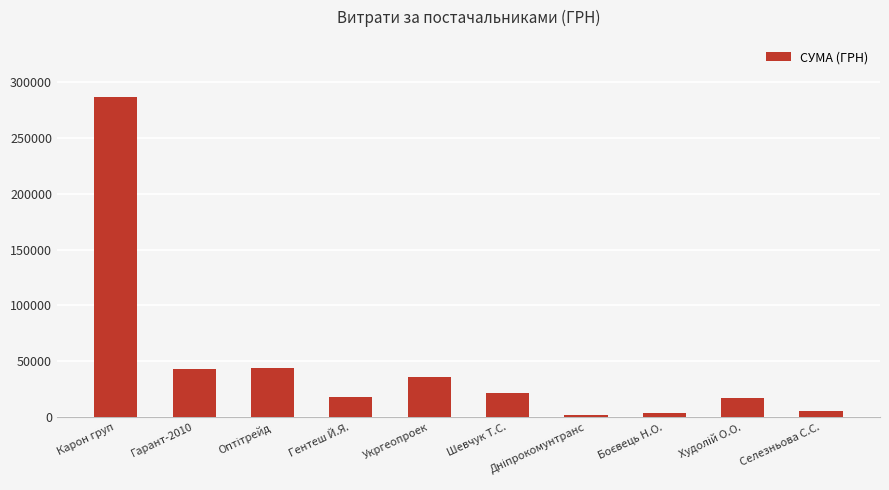

Approximately how many times larger is the value at Карон груп compared to Гентеш Й.Я.?

15.4